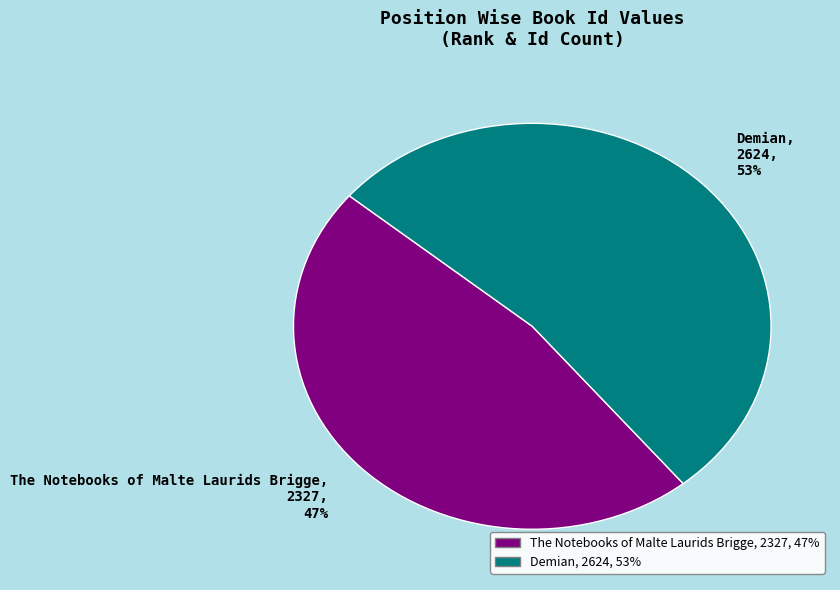

Count the number of slices in the pie.

2